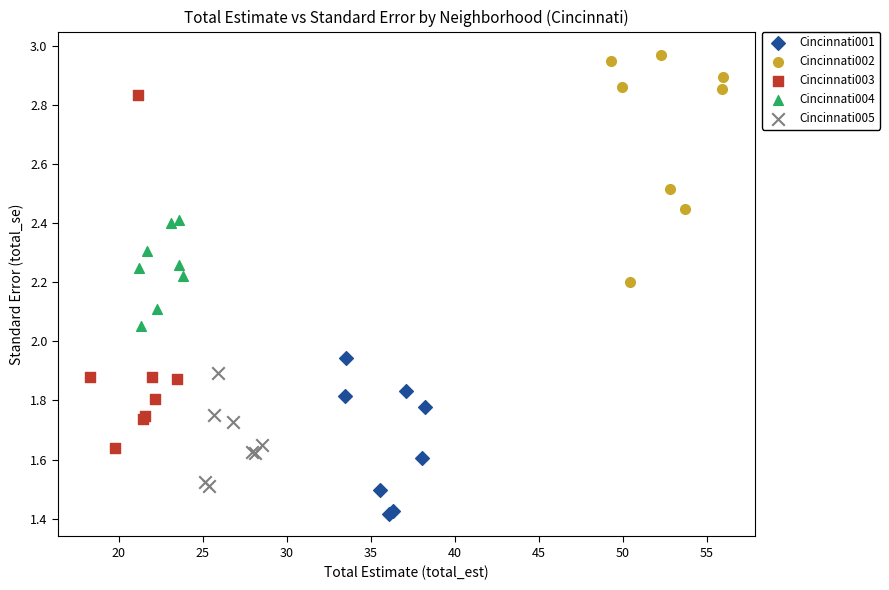

What are all the series names shown in the legend?

Cincinnati001, Cincinnati002, Cincinnati003, Cincinnati004, Cincinnati005